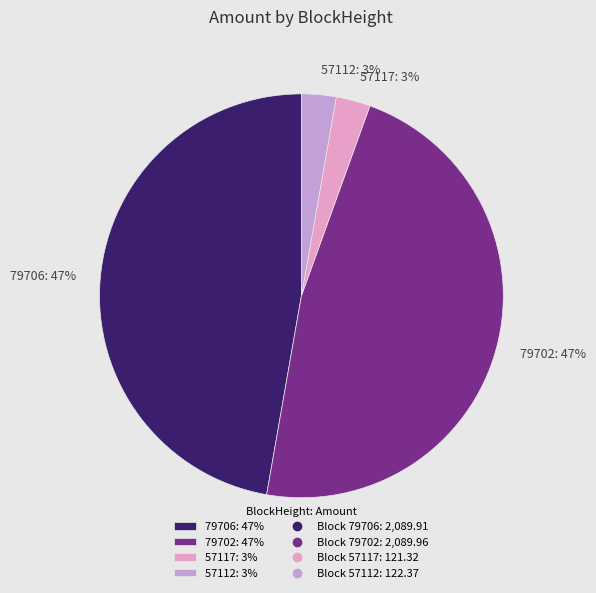

Is the sum of 79702: 47% and 79706: 47% greater than half?

Yes